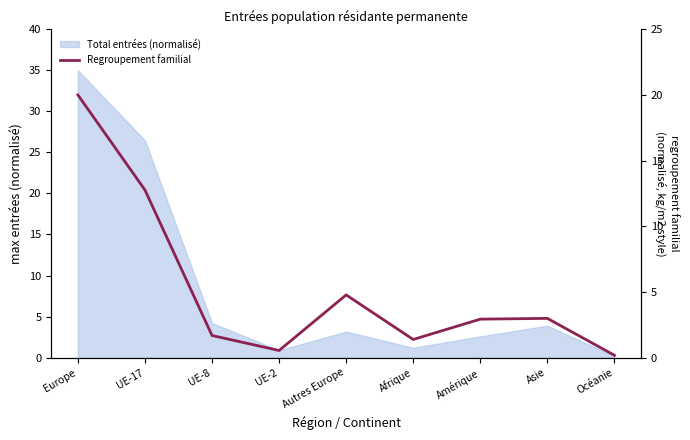

What is the value of the 6th point from the left?

1.4